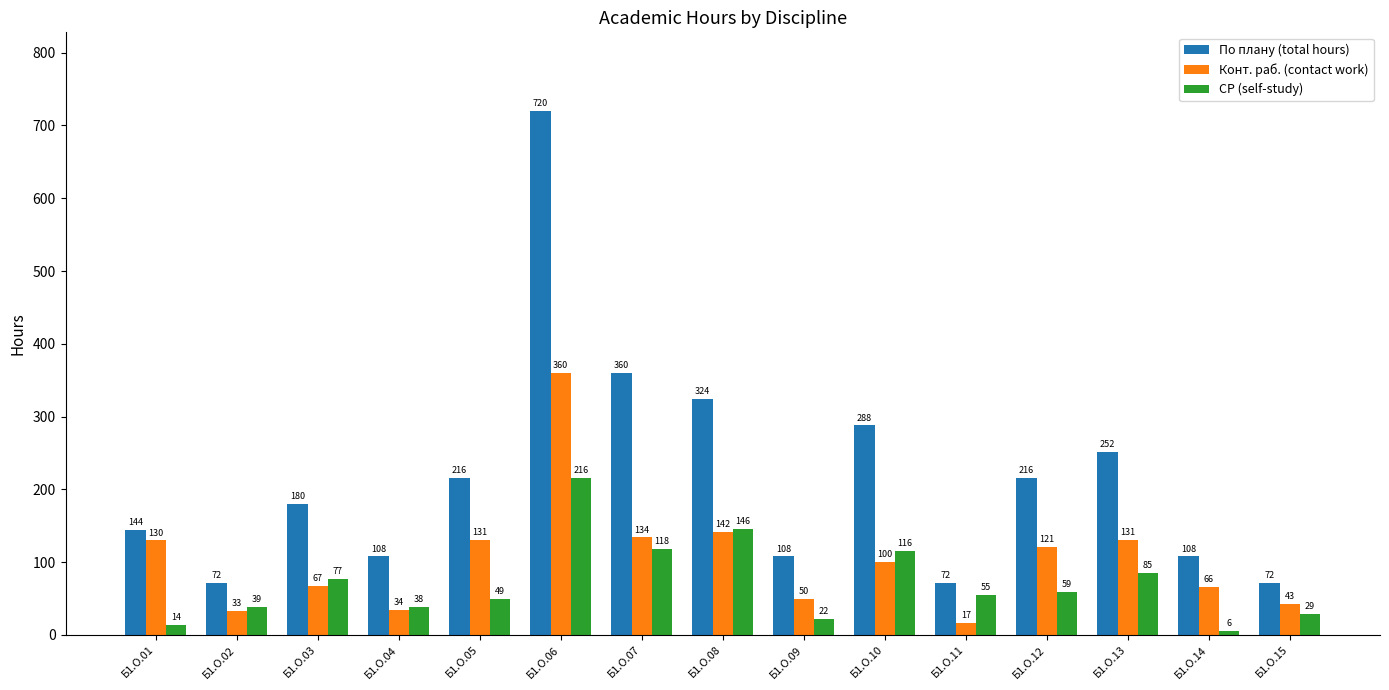

How many data points in По плану (total hours) are less than 180?

7